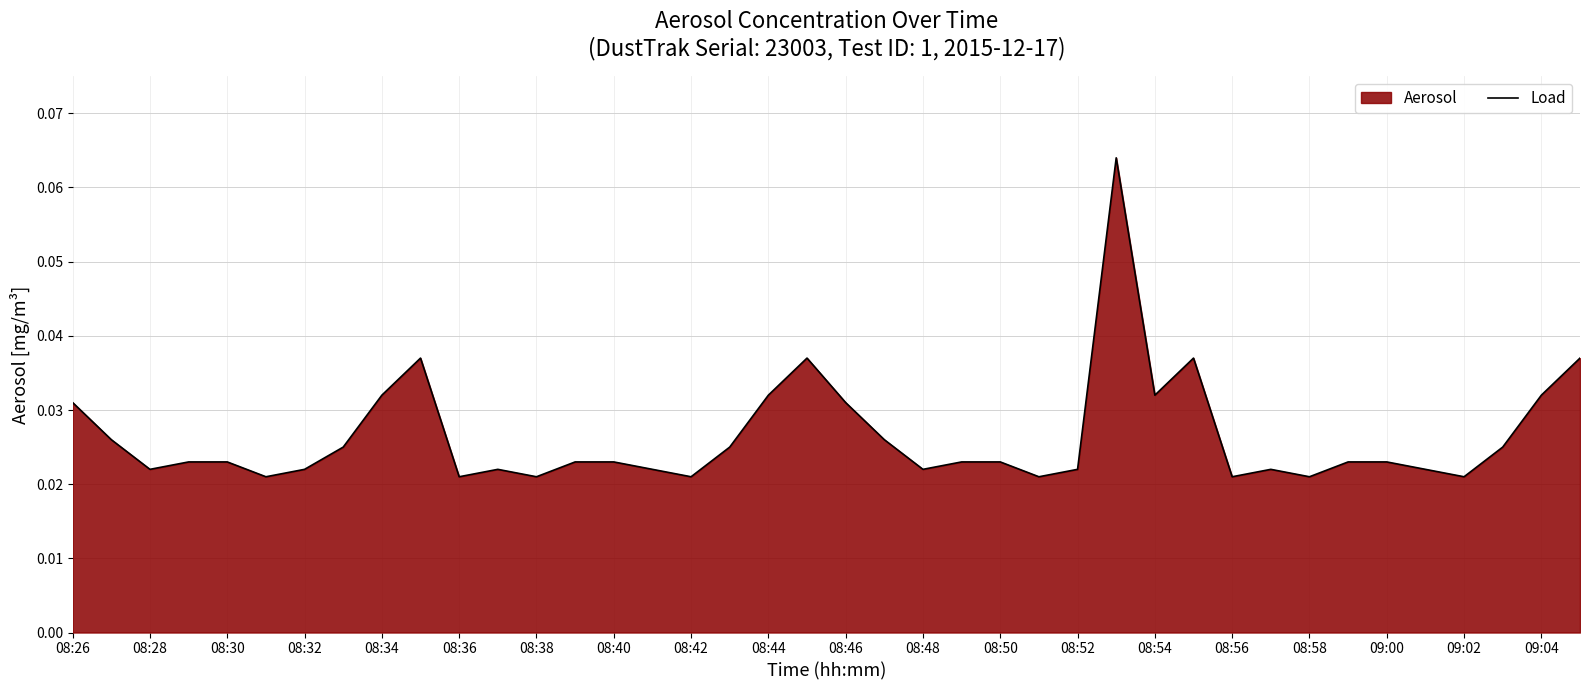

The value at 35 is 0.0. True or false?

False